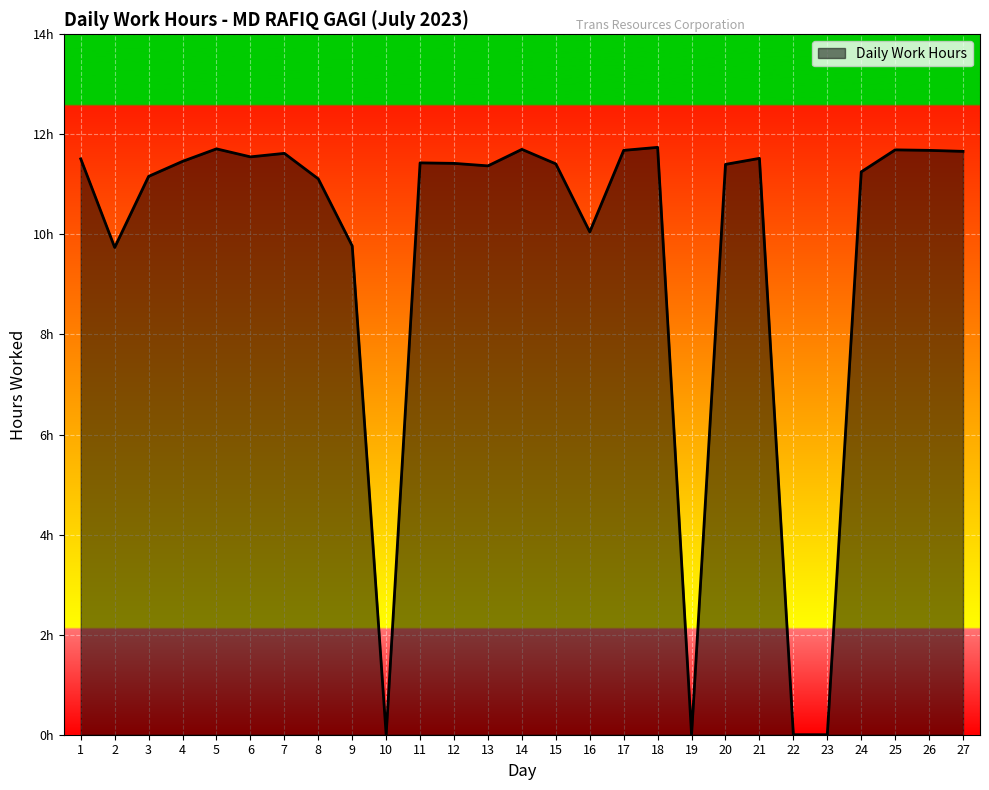

Where is the data nearest to the value 5?

2